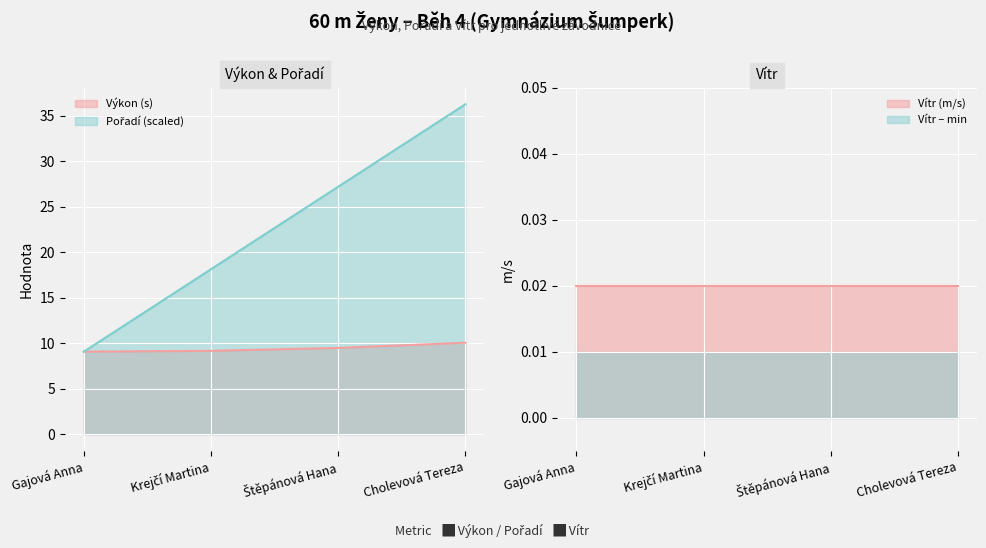

What is the approximate value of Pořadí at Cholevová Tereza?

36.2